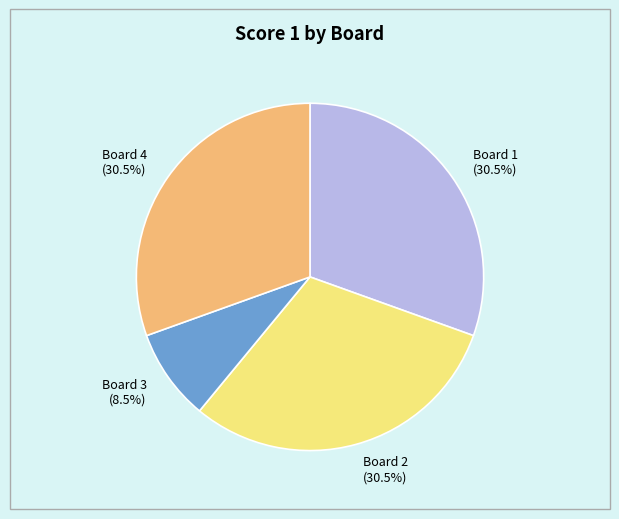

Do Board 1 and Board 2 together represent more than half of the pie?

Yes